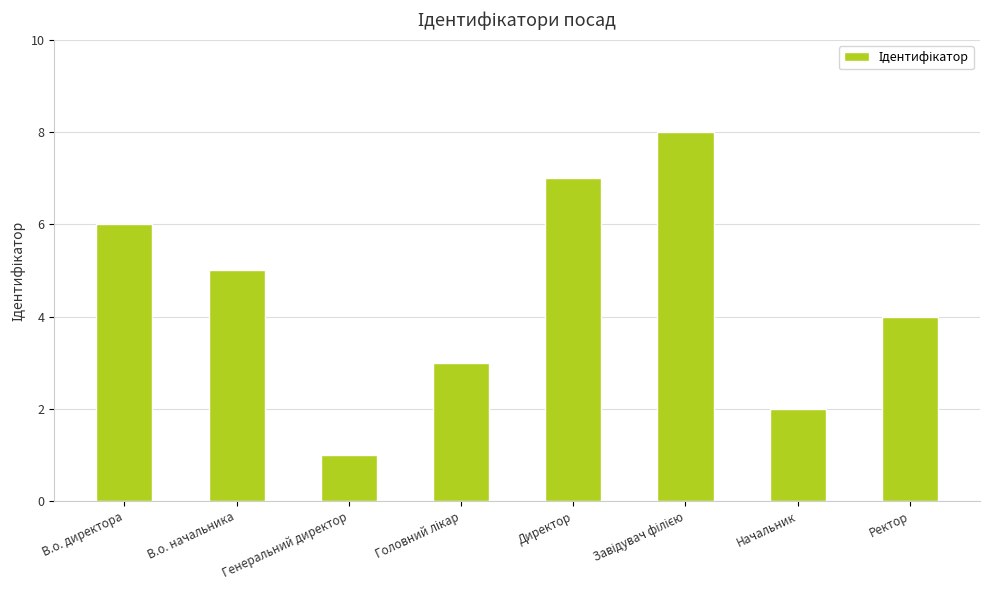

What is the label of the 8th bar from the left?

Ректор